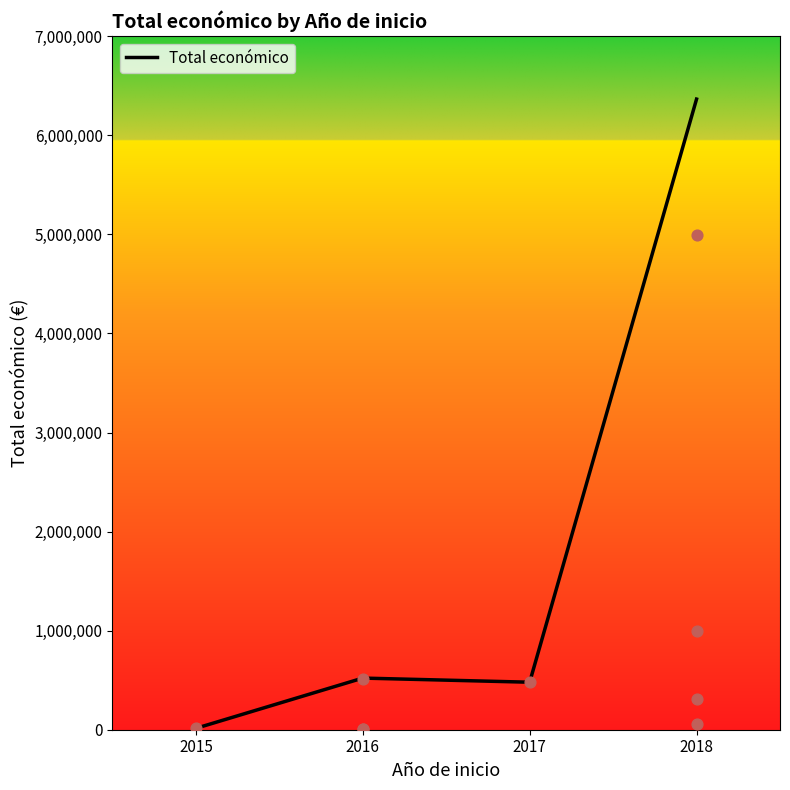

What is the change in value from 2015 to 2017?

+465545